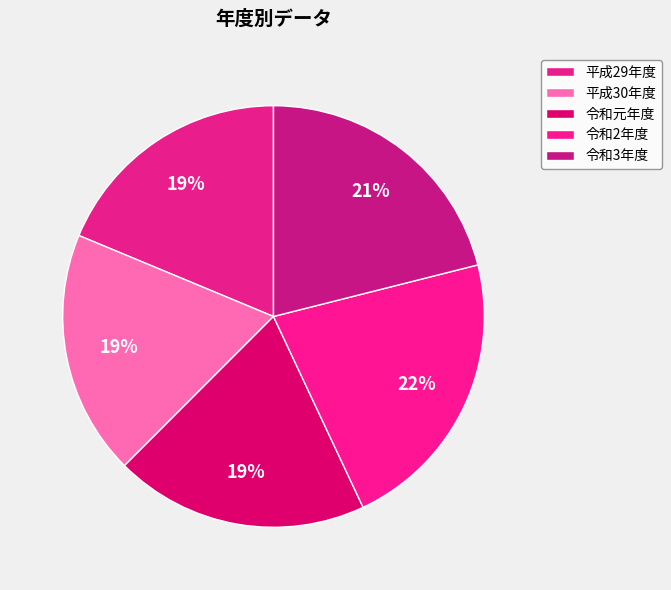

How many slices are in this pie chart?

5